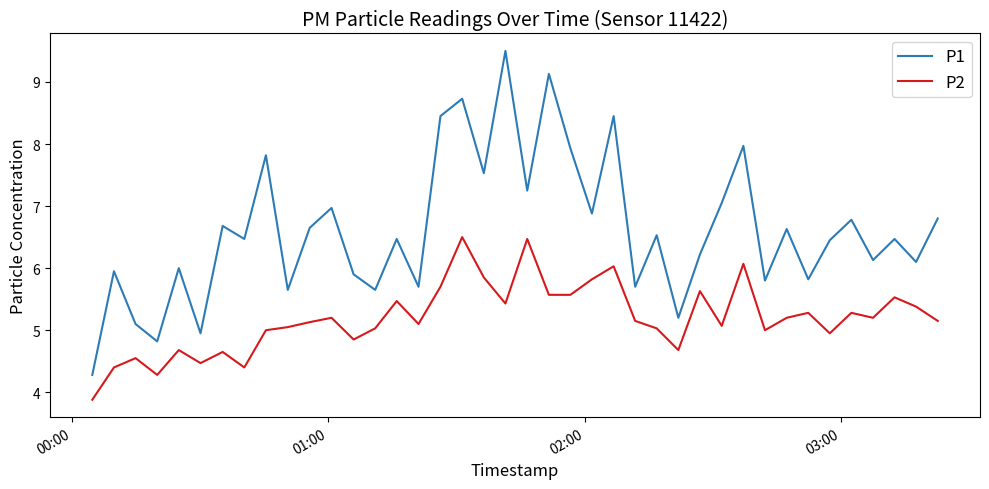

What is the maximum value for P1?

9.5